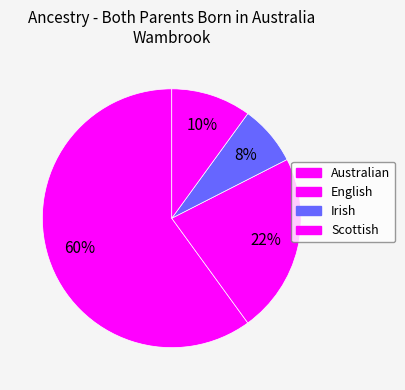

To the nearest percent, what percentage of the pie is Australian?

60%